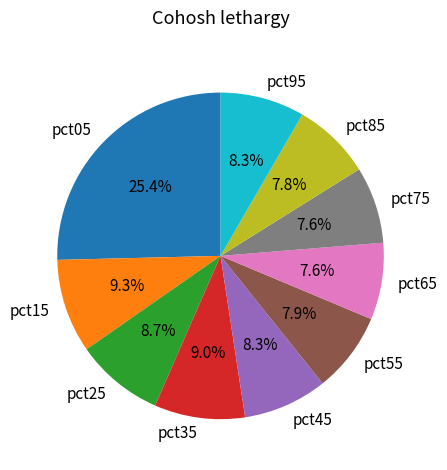

Is there a majority slice in this chart?

No